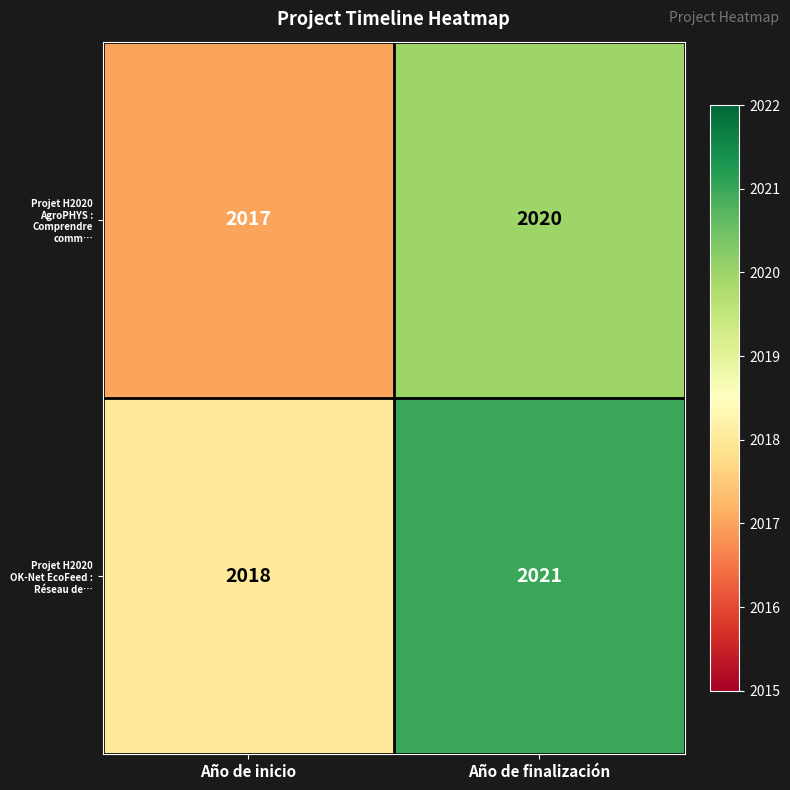

At which category is the sum across all series the highest?

Año de finalización